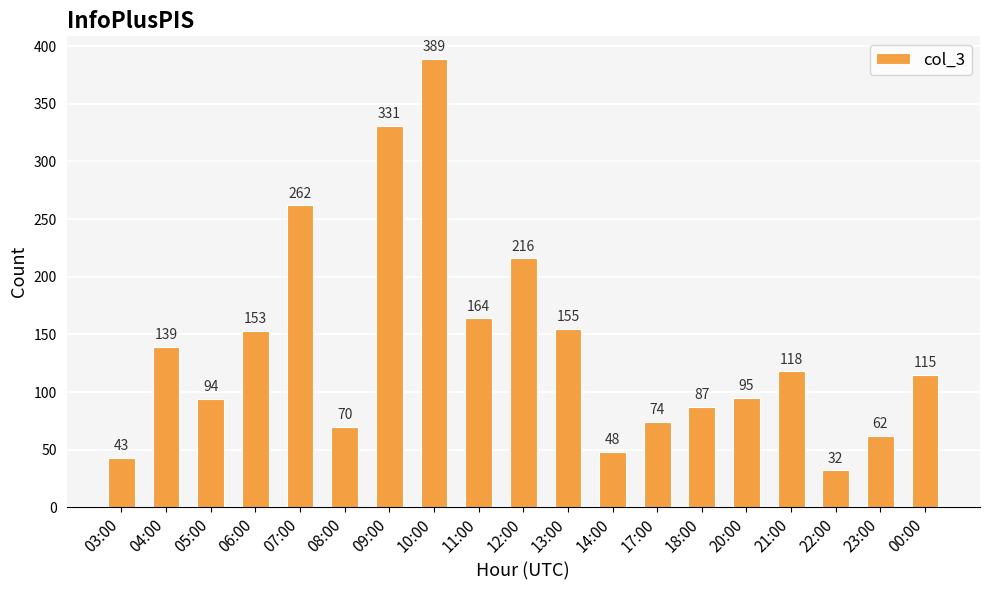

How many bars are there in total?

19